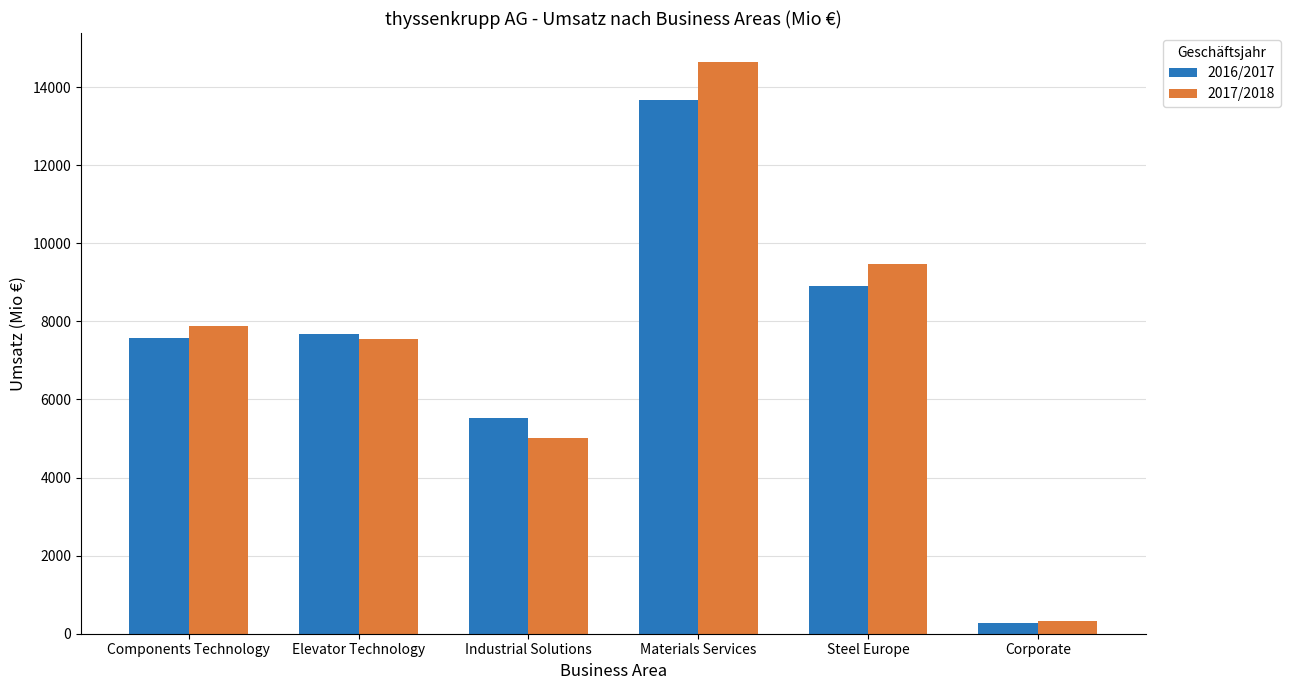

Reading left to right, extract all data points from this chart.

2016/2017: 7571	7674	5522	13665	8915	278
2017/2018: 7875	7554	5020	14652	9470	329